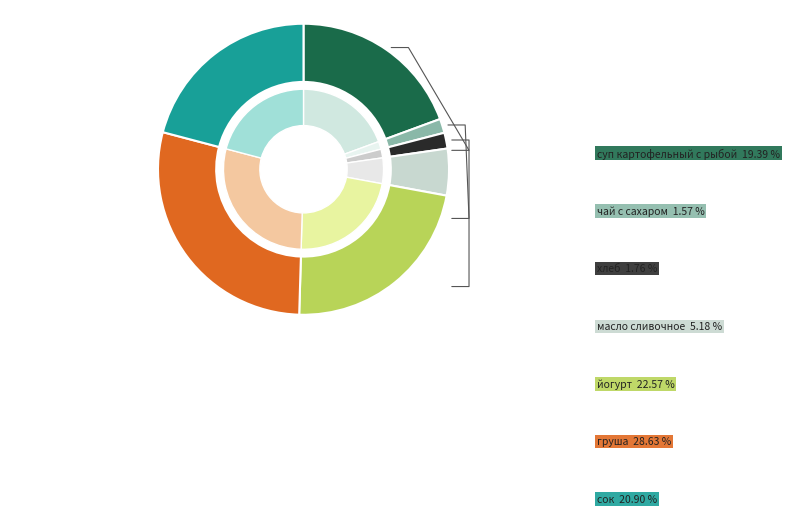

To the nearest percent, what is the combined percentage of сок and хлеб?

23%